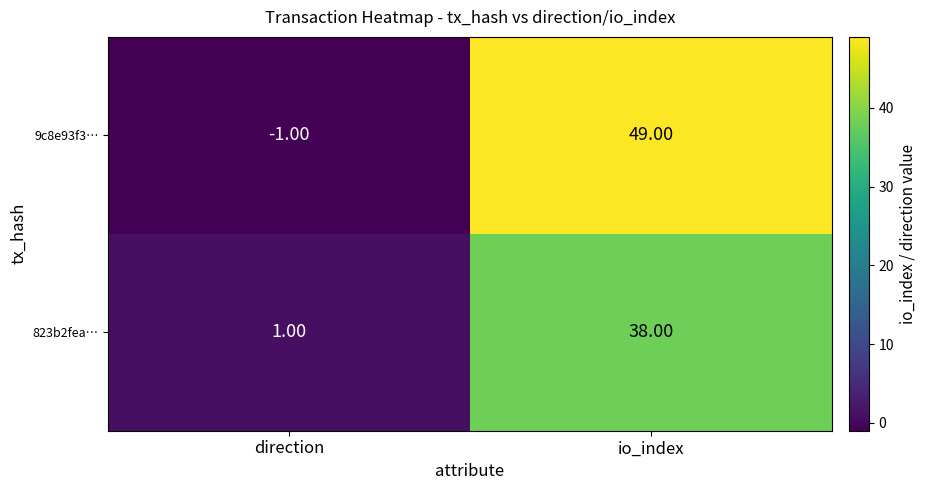

Which series has the largest total across all categories?

9c8e93f3…